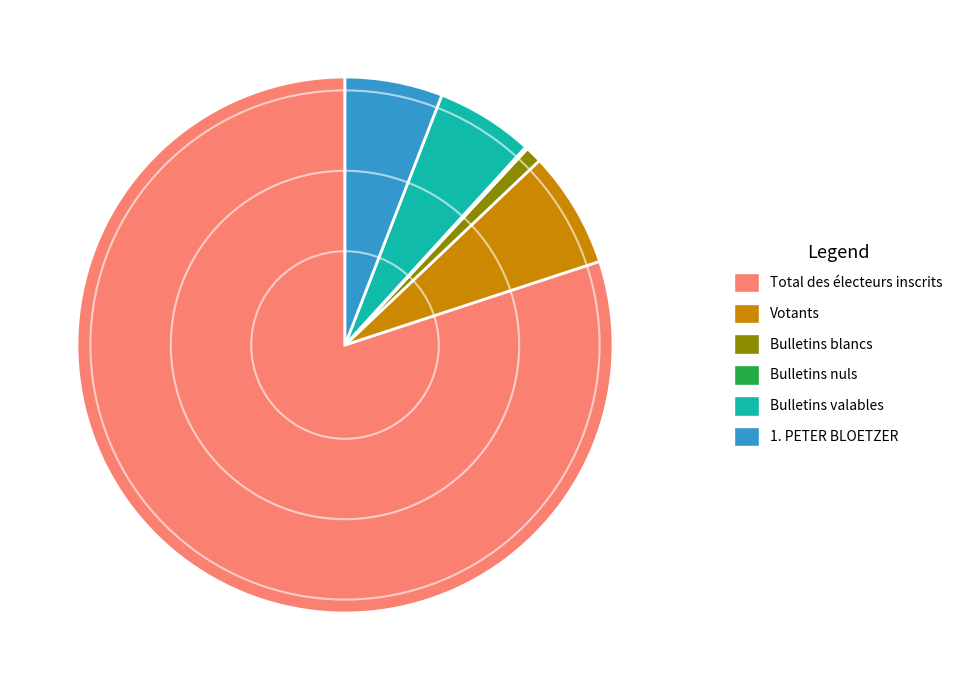

Do Votants and Total des électeurs inscrits together represent more than half of the pie?

Yes